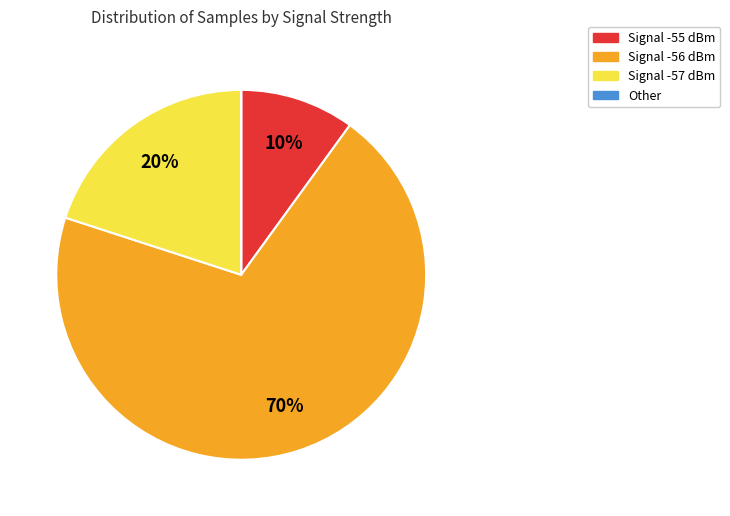

To the nearest percent, what is the average slice percentage?

25%